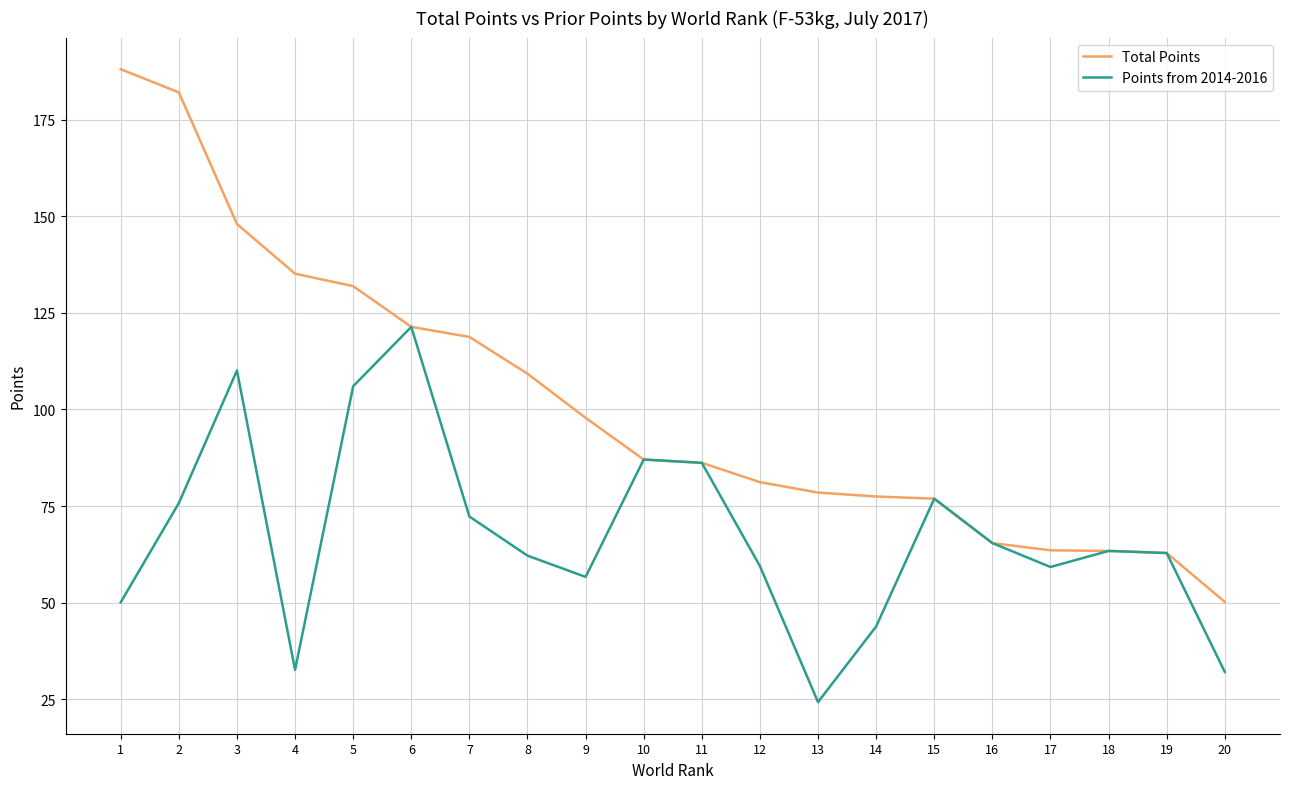

Is the value of Total Points at 3 greater than the value of Points from 2014-2016 at 13?

Yes